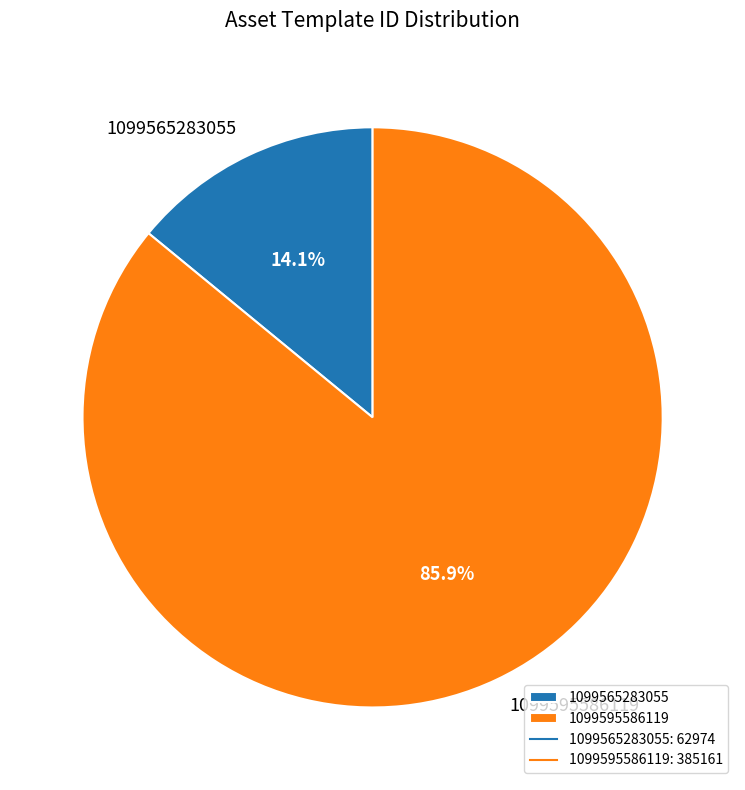

The 1099565283055 slice represents 21% of the pie. True or false?

False